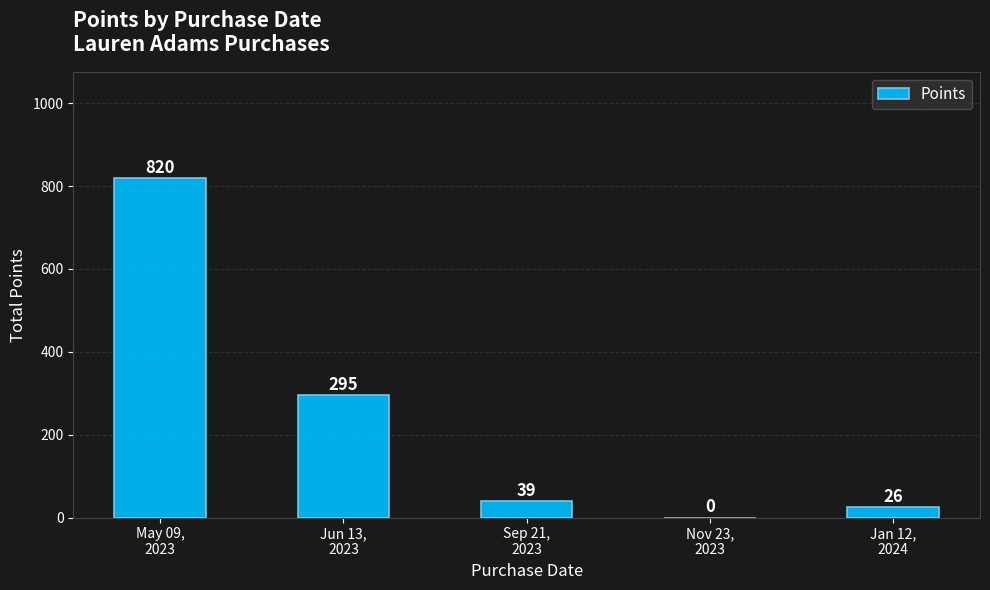

Are the bars horizontal?

No